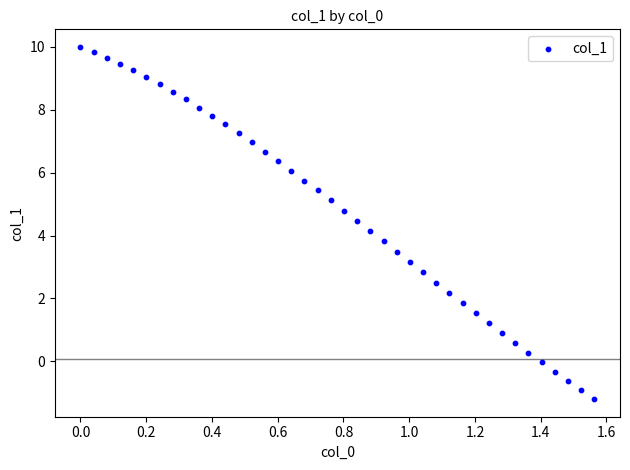

What is the range of Y values (max minus min)?

11.2